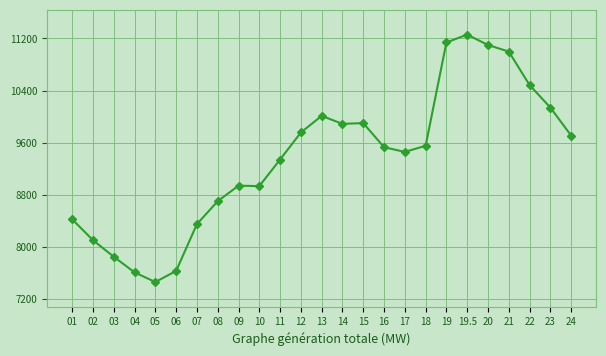

Is it true that the value at 17 is 14983?

False